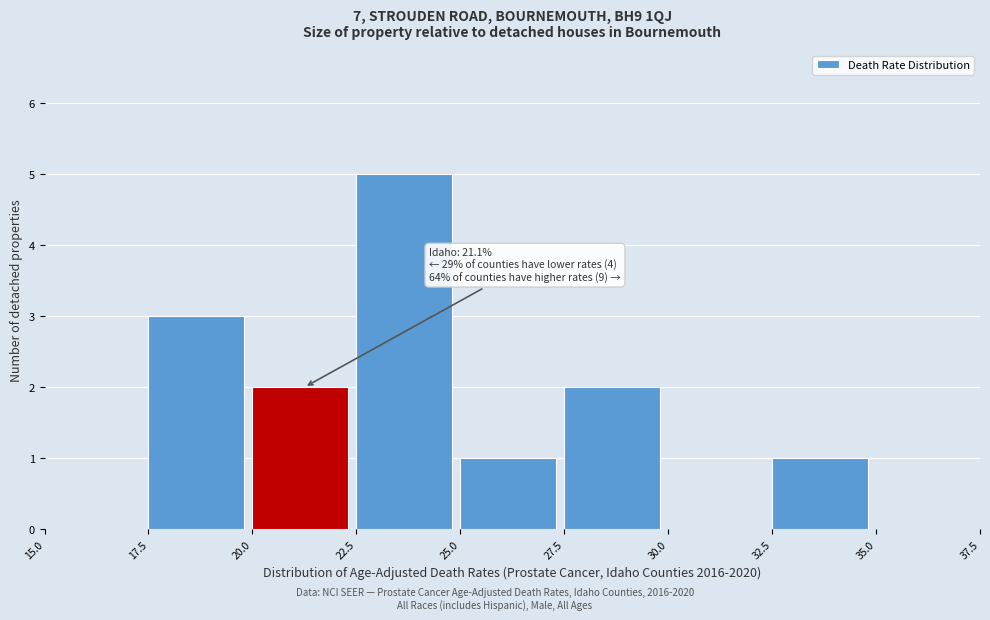

Which range on the x-axis has the tallest bar?

22.5 to 25.0